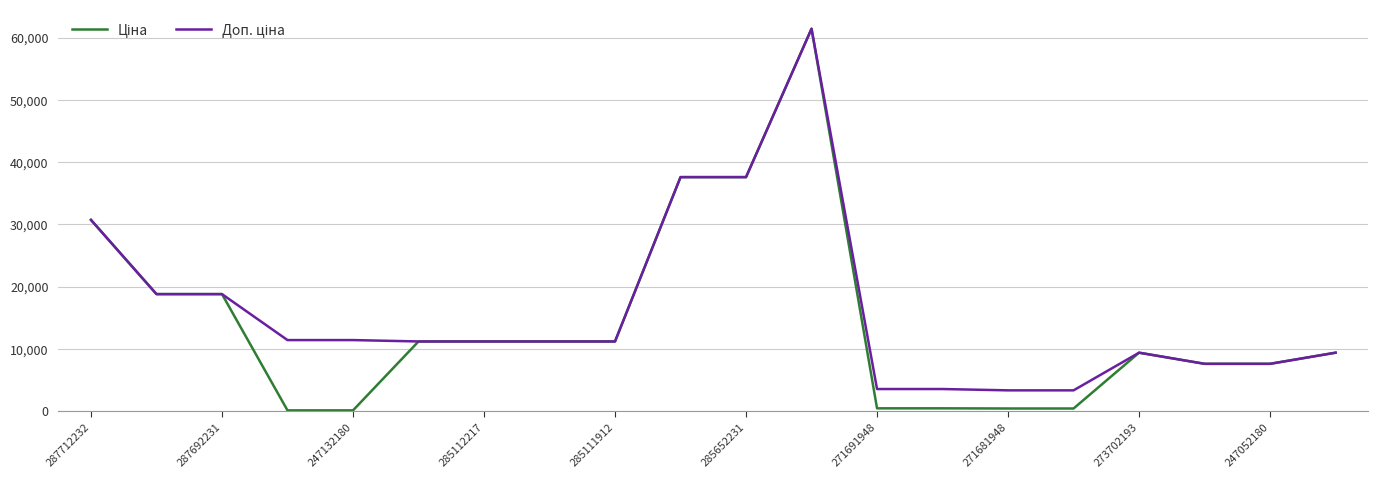

Does the chart have visible grid lines?

Yes